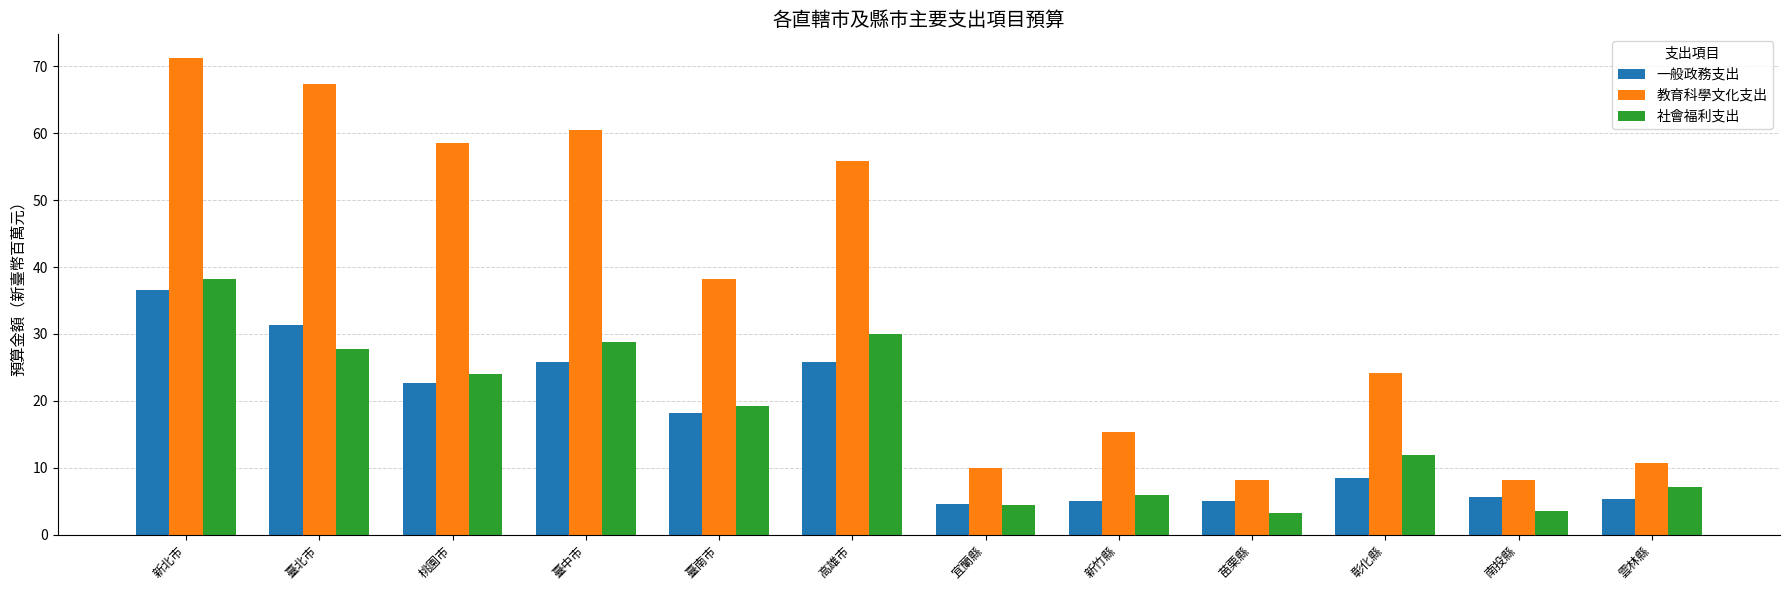

What is the difference between the 社會福利支出 values at 新竹縣 and 高雄市?

24.1